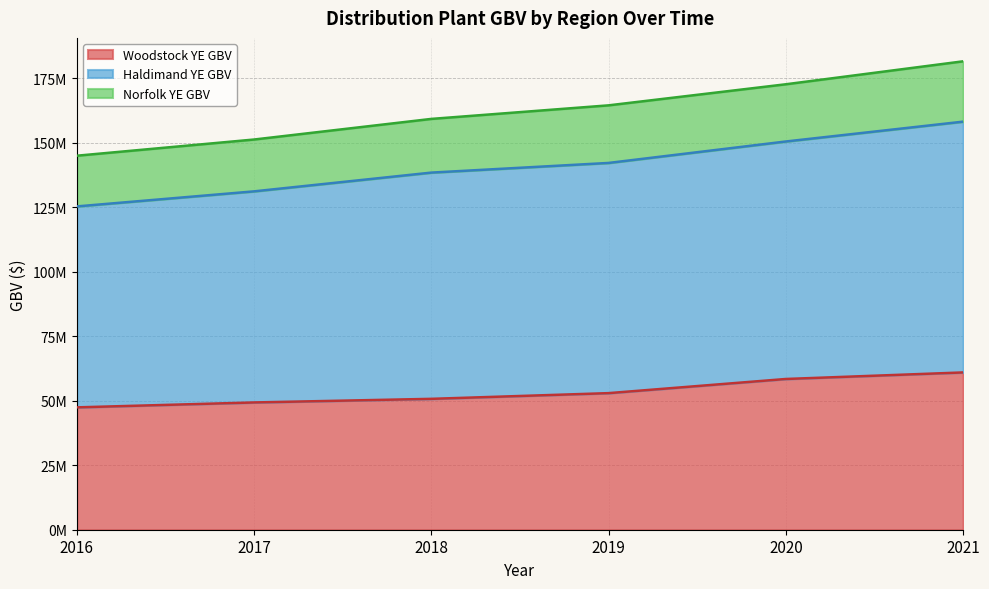

The Woodstock YE GBV series shows 69829359.1 at 2019. True or false?

False